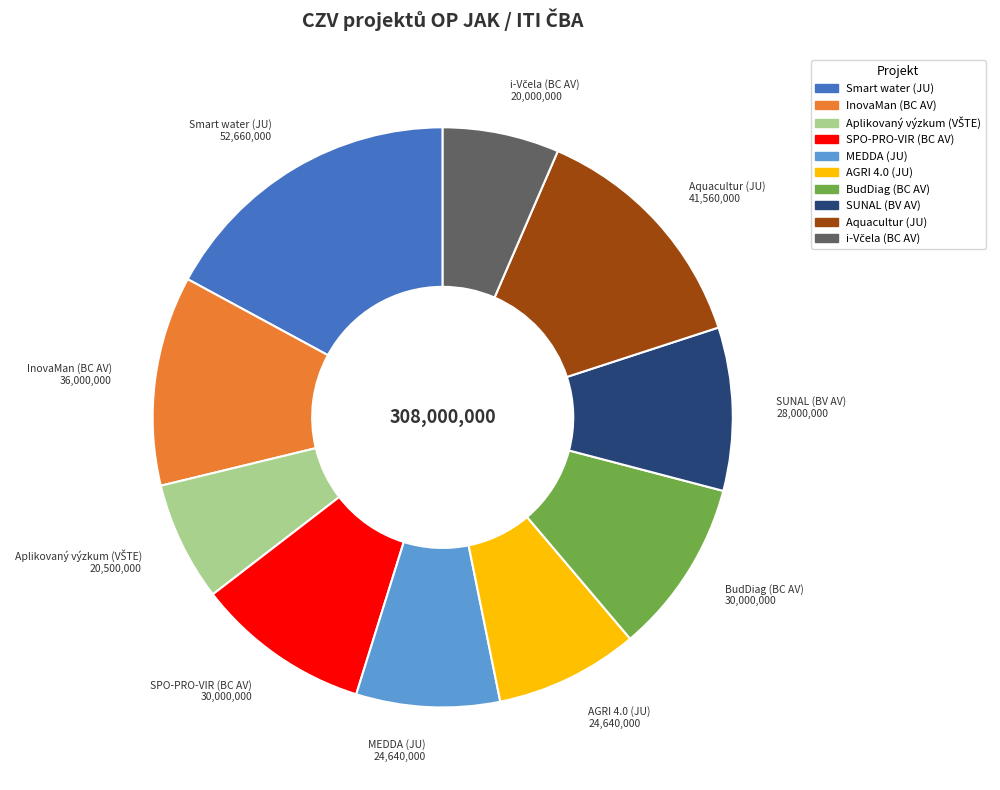

Between MEDDA (JU) and InovaMan (BC AV), which is larger?

InovaMan (BC AV)